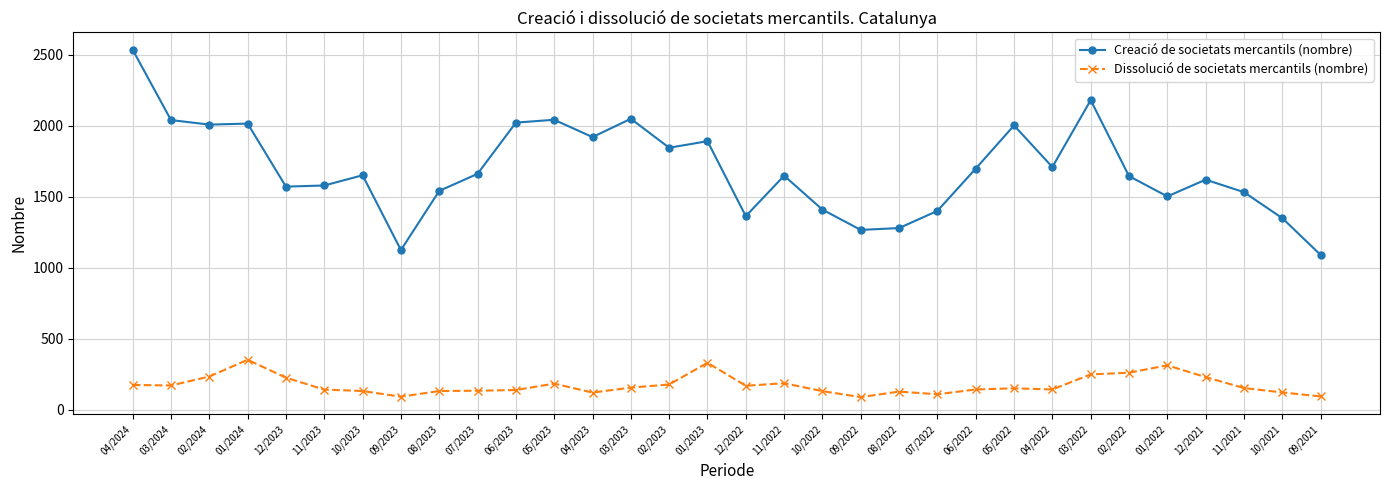

Is it true that Creació de societats mercantils (nombre) equals 2049 at 03/2023?

True